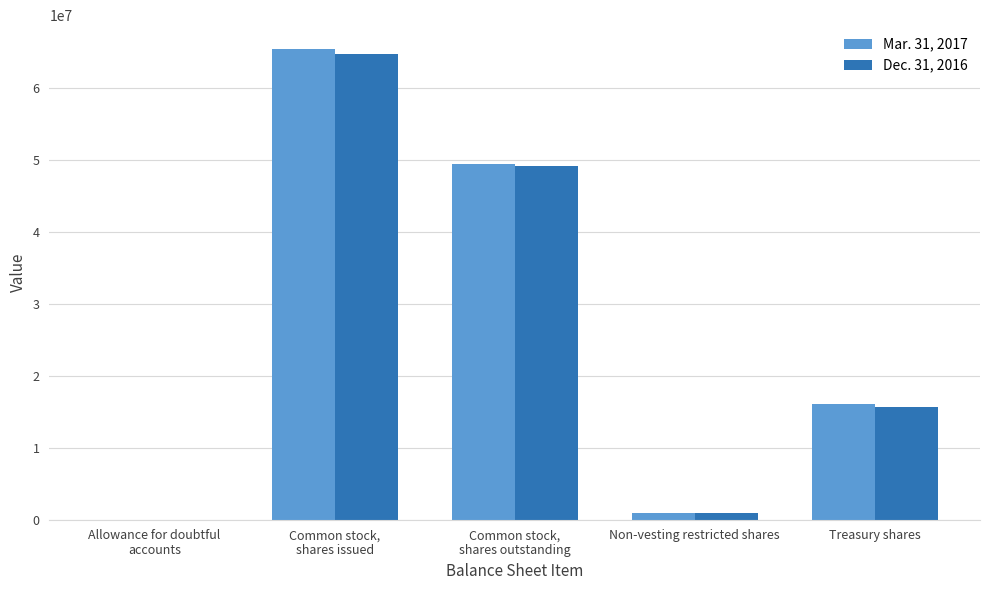

True or false: Dec. 31, 2016 has a value of 15645358 at Treasury shares.

True